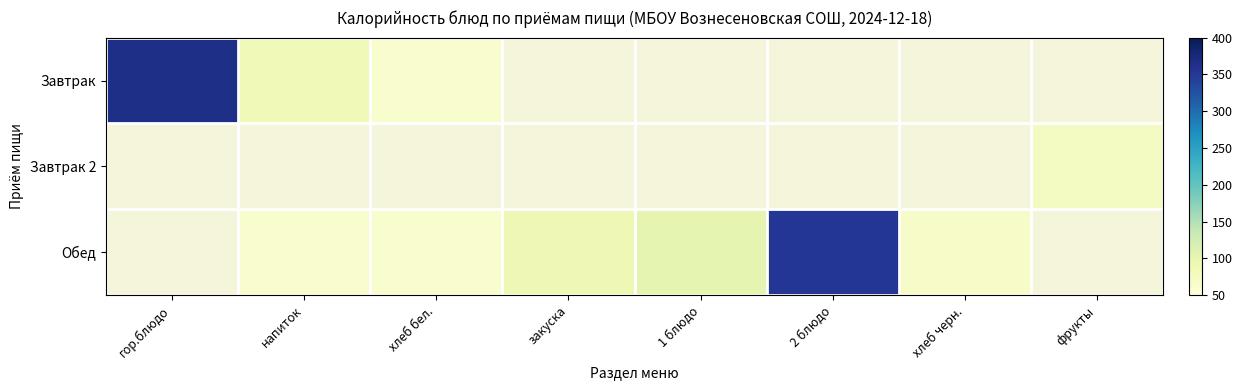

The value of Завтрак at напиток is 42.7. True or false?

False